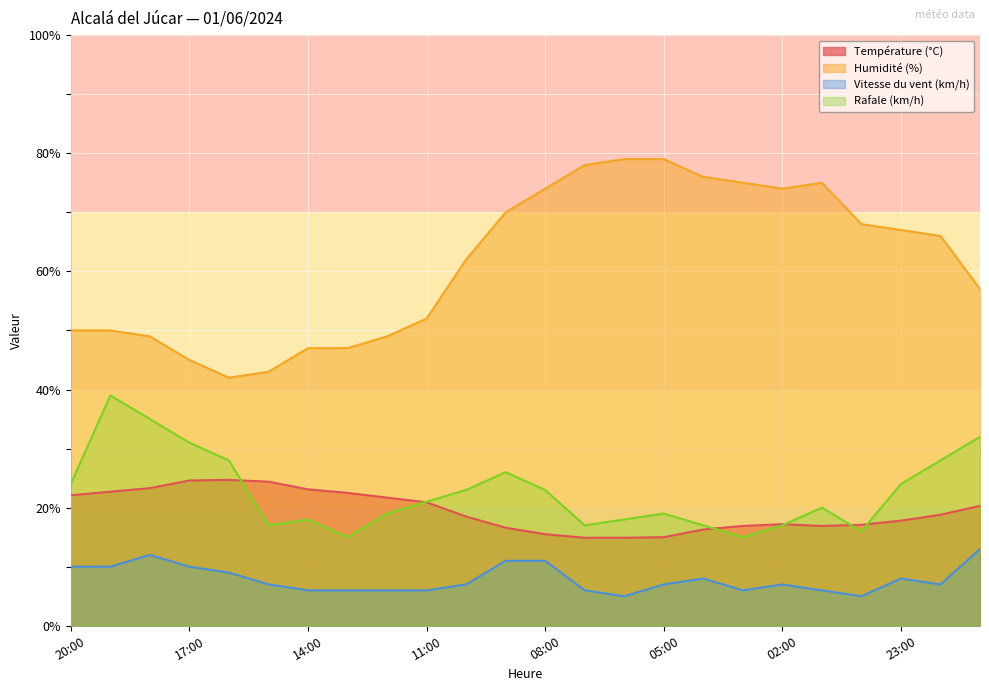

Reading right to left, what are all the values shown in this chart?

Température (°C): 20.3	18.8	17.8	17.1	16.9	17.2	16.9	16.3	15.0	14.9	14.9	15.5	16.6	18.5	20.9	21.7	22.5	23.1	24.4	24.7	24.6	23.3	22.7	22.1
Humidité (%): 57.0	66.0	67.0	68.0	75.0	74.0	75.0	76.0	79.0	79.0	78.0	74.0	70.0	62.0	52.0	49.0	47.0	47.0	43.0	42.0	45.0	49.0	50.0	50.0
Vitesse du vent (km/h): 13.0	7.0	8.0	5.0	6.0	7.0	6.0	8.0	7.0	5.0	6.0	11.0	11.0	7.0	6.0	6.0	6.0	6.0	7.0	9.0	10.0	12.0	10.0	10.0
Rafale (km/h): 32.0	28.0	24.0	16.0	20.0	17.0	15.0	17.0	19.0	18.0	17.0	23.0	26.0	23.0	21.0	19.0	15.0	18.0	17.0	28.0	31.0	35.0	39.0	24.0